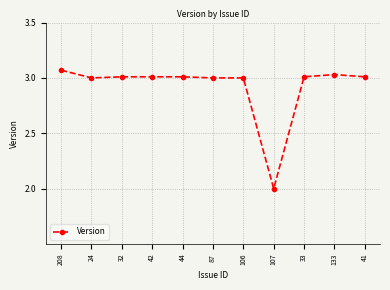

Approximately how many times larger is the value at 42 compared to 208?

1.0